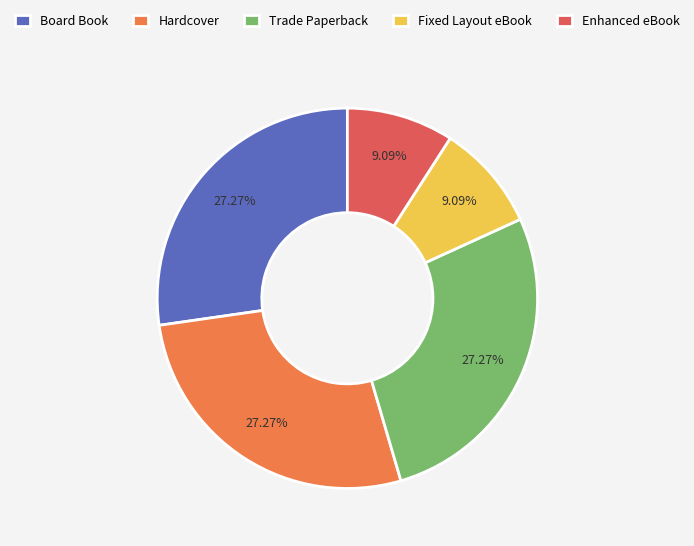

Do Enhanced eBook and Hardcover together represent more than half of the pie?

No